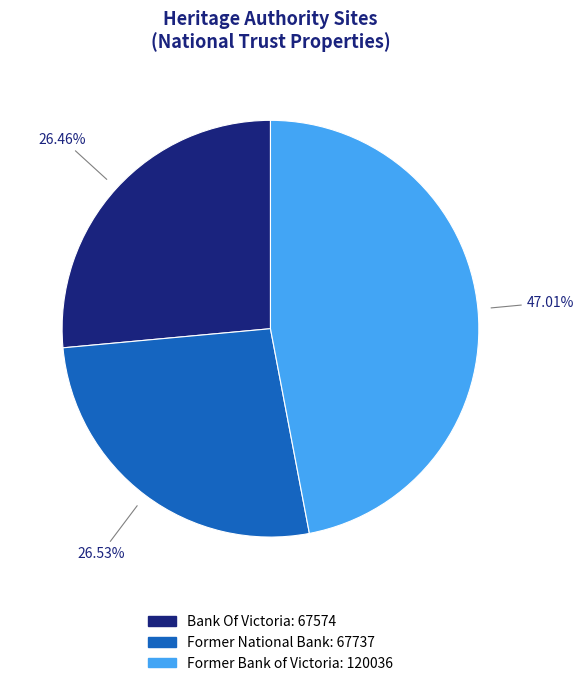

True or false: Former National Bank accounts for 27% of the total.

True